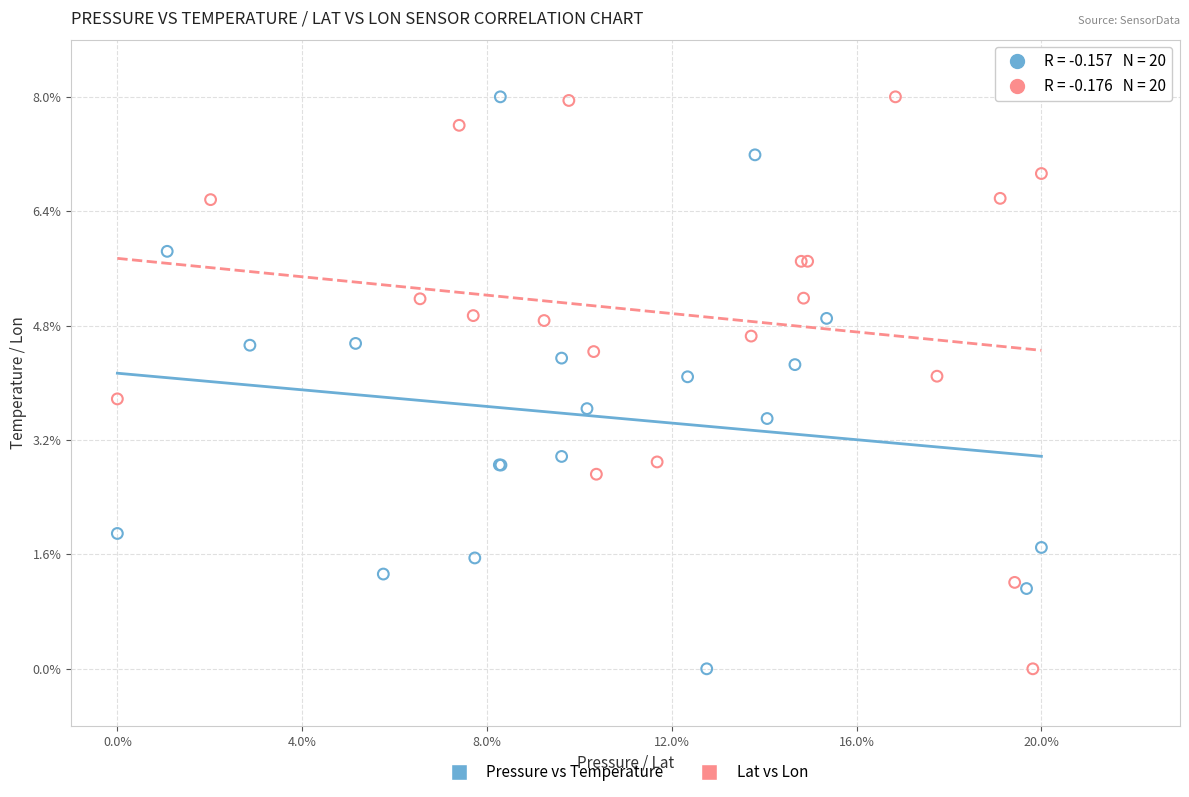

What are all the series names shown in the legend?

Pressure vs Temperature, Lat vs Lon